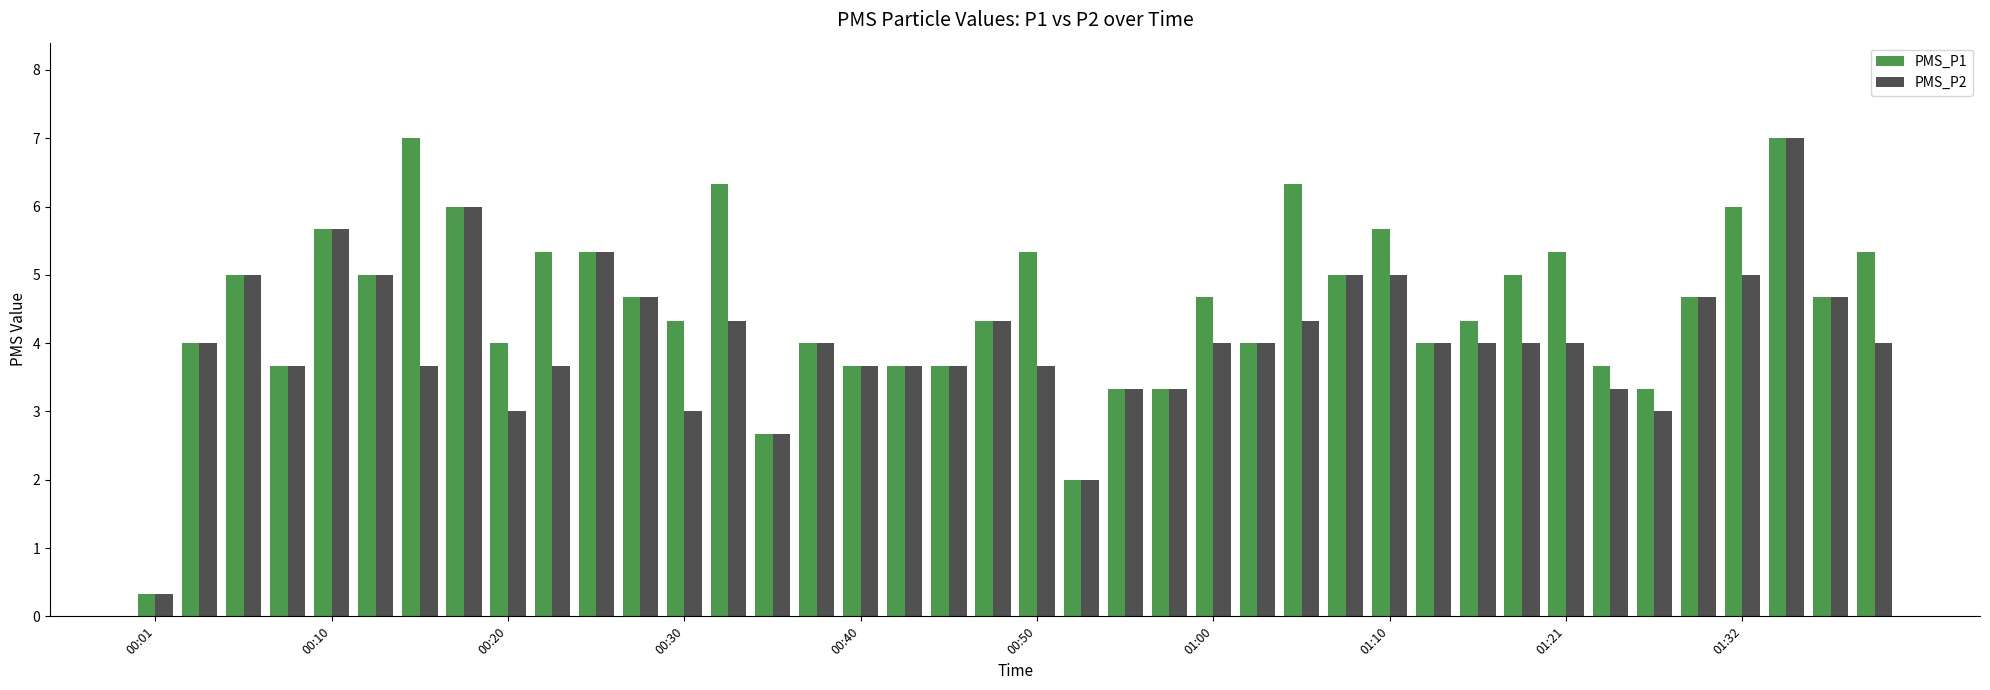

Count the number of data series in this chart.

2